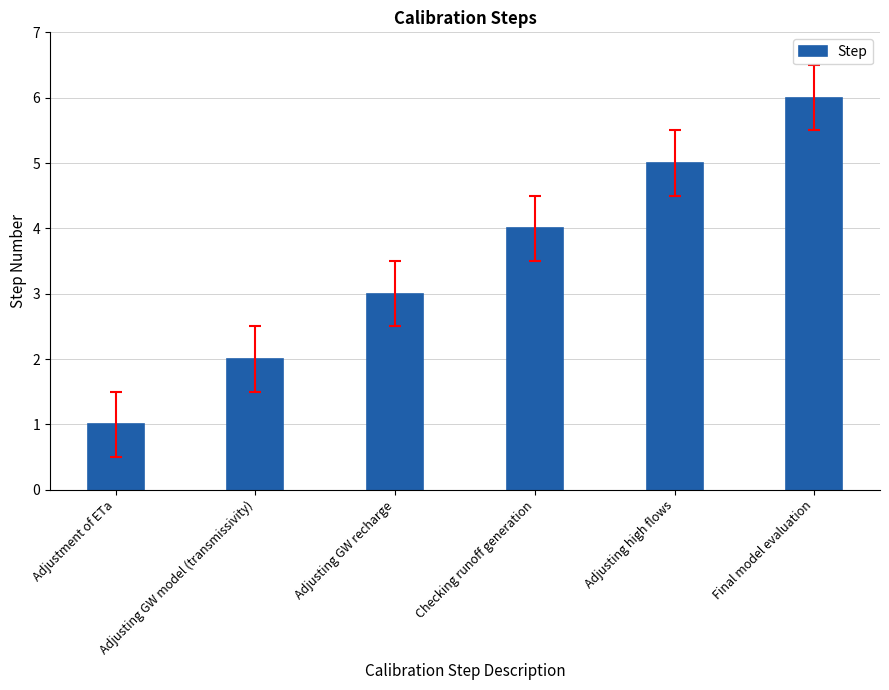

List the labels in order of value, smallest first.

Adjustment of ETa, Adjusting GW model (transmissivity), Adjusting GW recharge, Checking runoff generation, Adjusting high flows, Final model evaluation